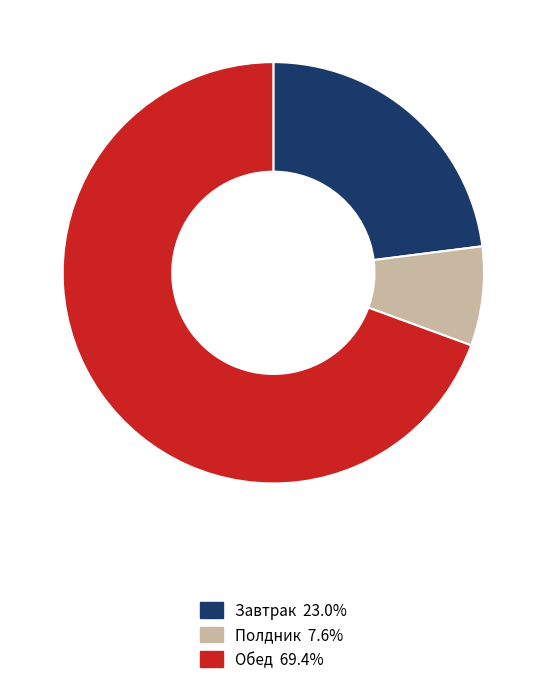

Is there a majority slice in this chart?

Yes